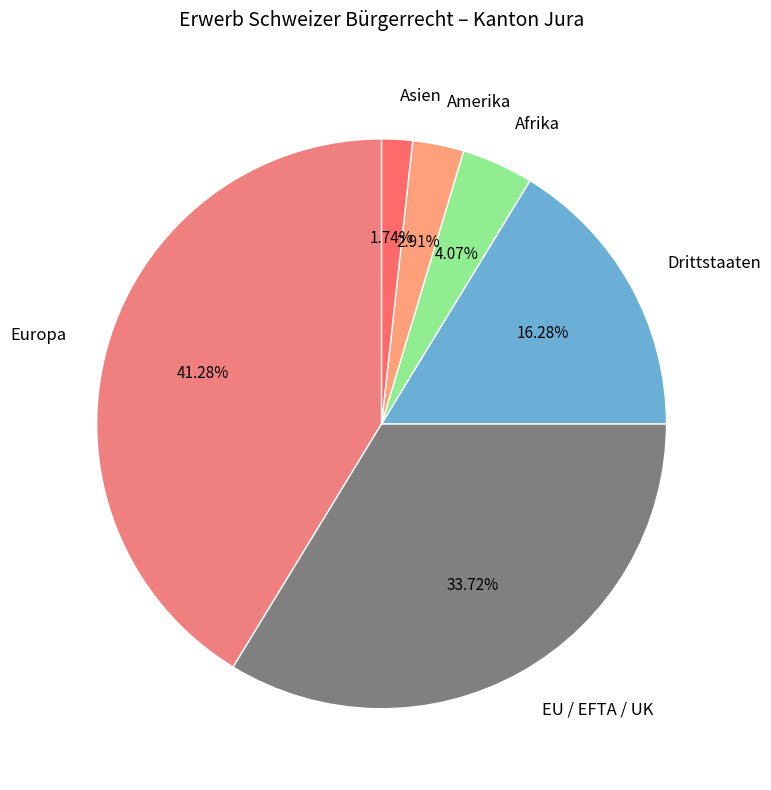

To the nearest percent, what is the difference between the largest and smallest slice percentages?

40%